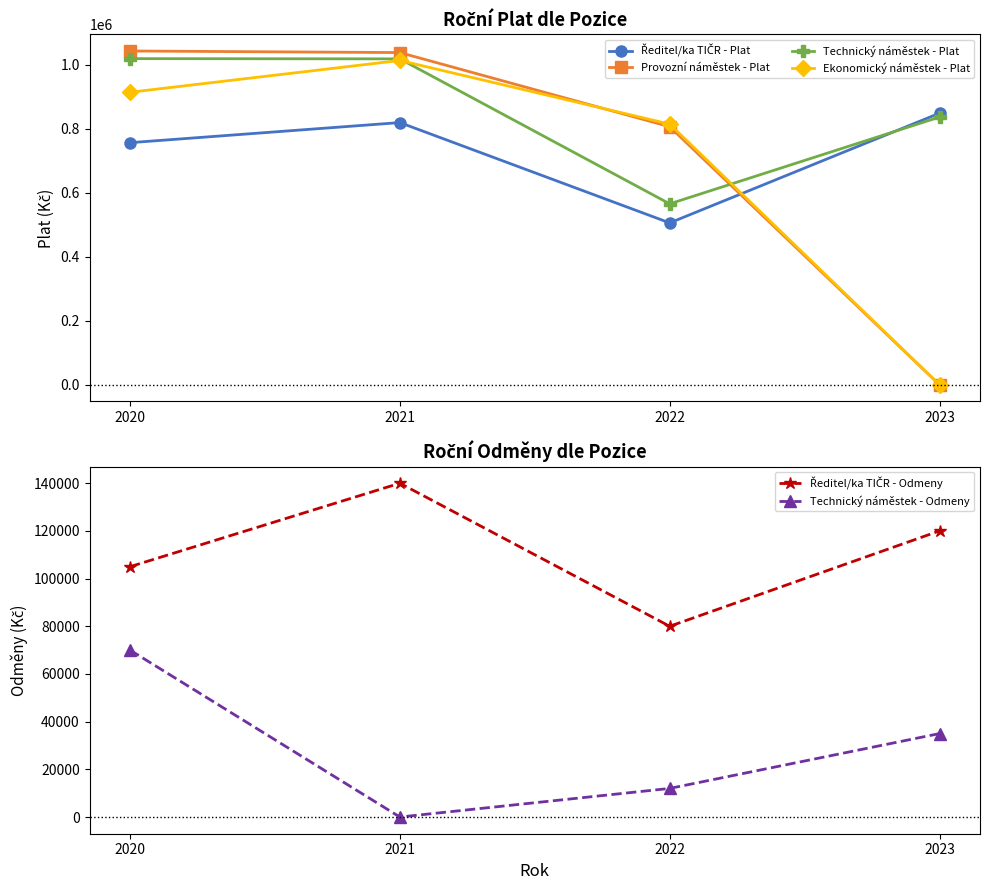

What is the value of the Ředitel/ka TIČR - Plat point at the 2nd from the left?

818998